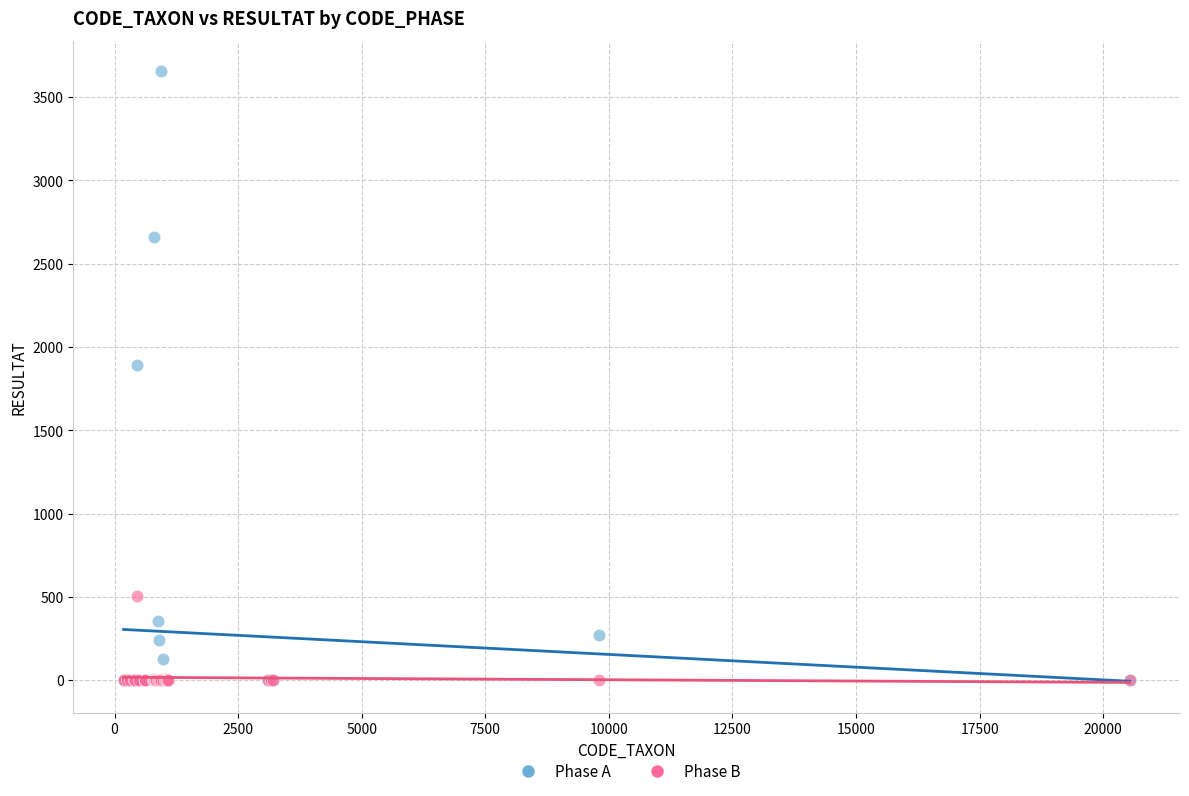

Across all series, what Y value is closest to 1826?

1893